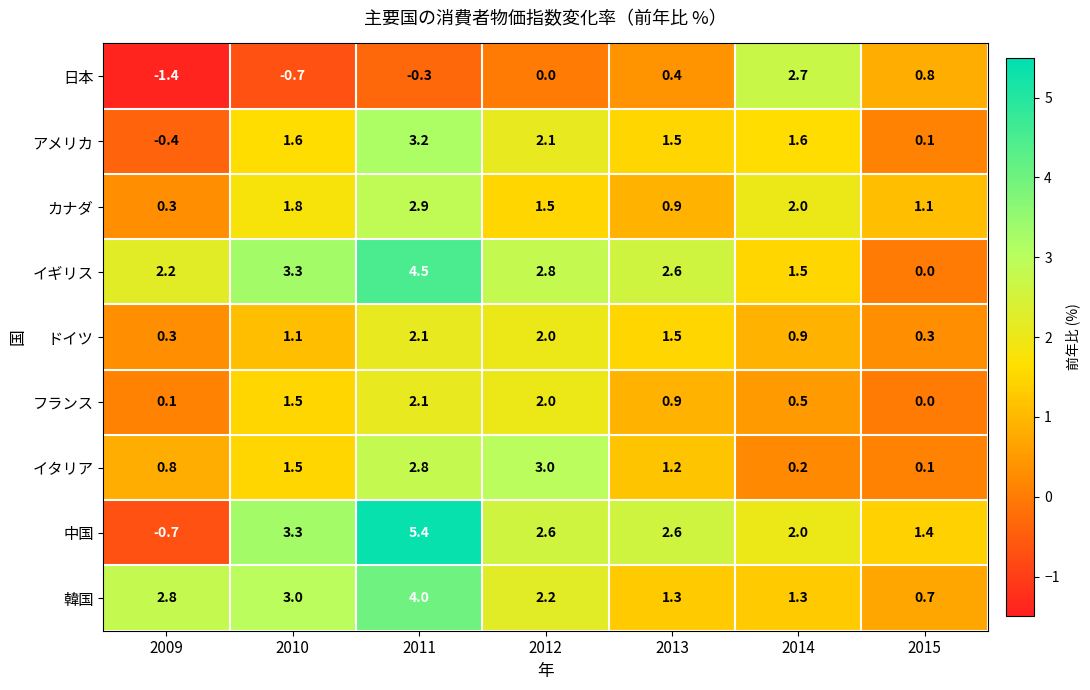

The value of ドイツ at 2014 is 0.6. True or false?

False